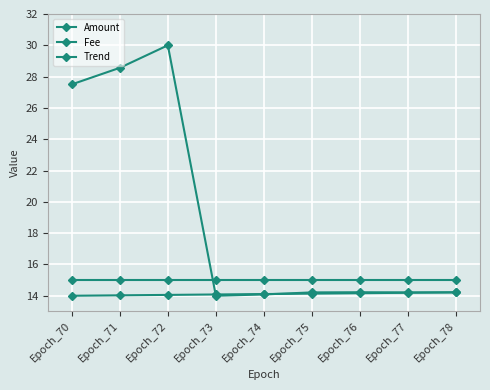

Which series ends up on top after the final intersection of Trend and Amount?

Amount